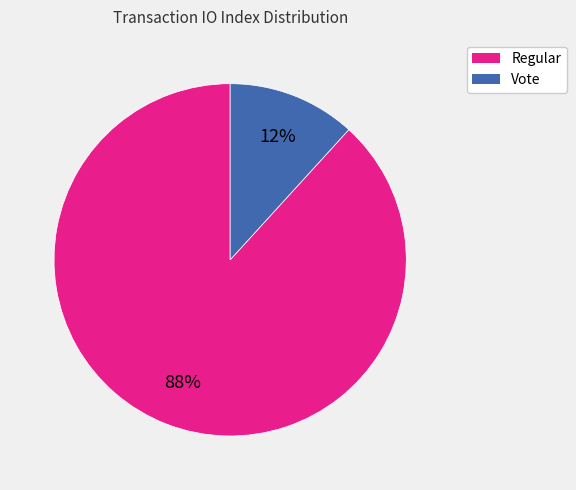

To the nearest percent, what portion does Regular represent?

88%